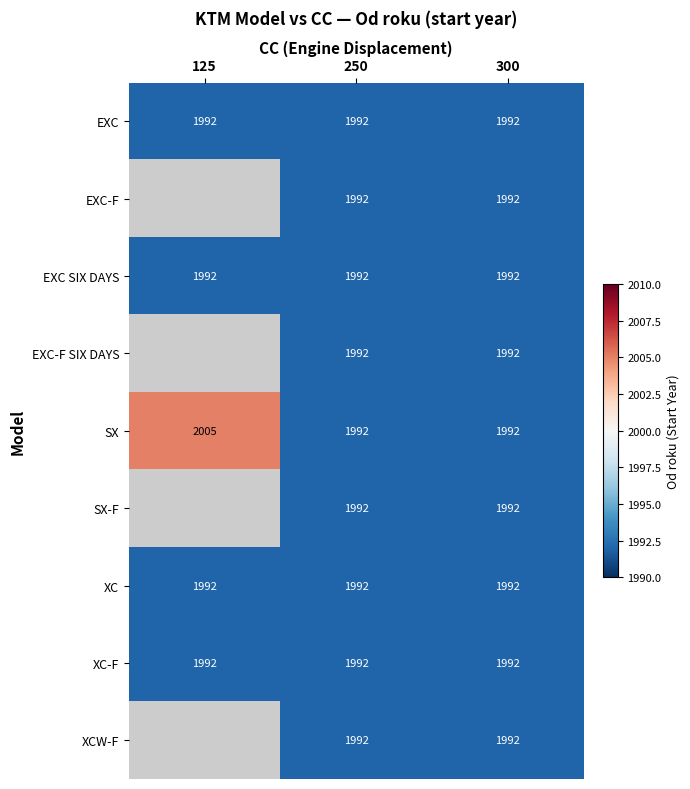

What is the sum of the SX values at 250 and 125?

3997